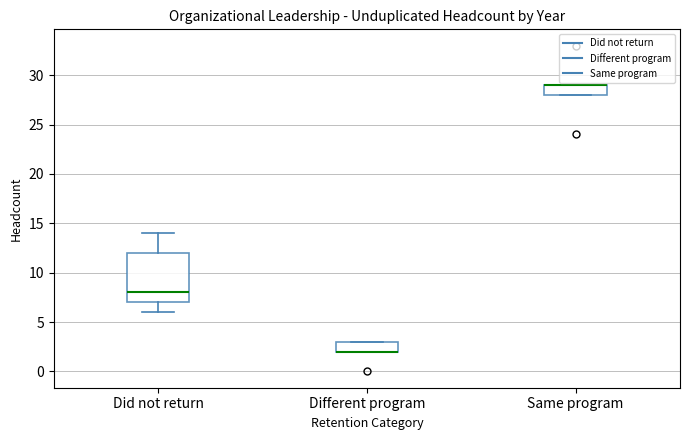

Which box is the tallest, from its lower edge to its upper edge?

Did not return